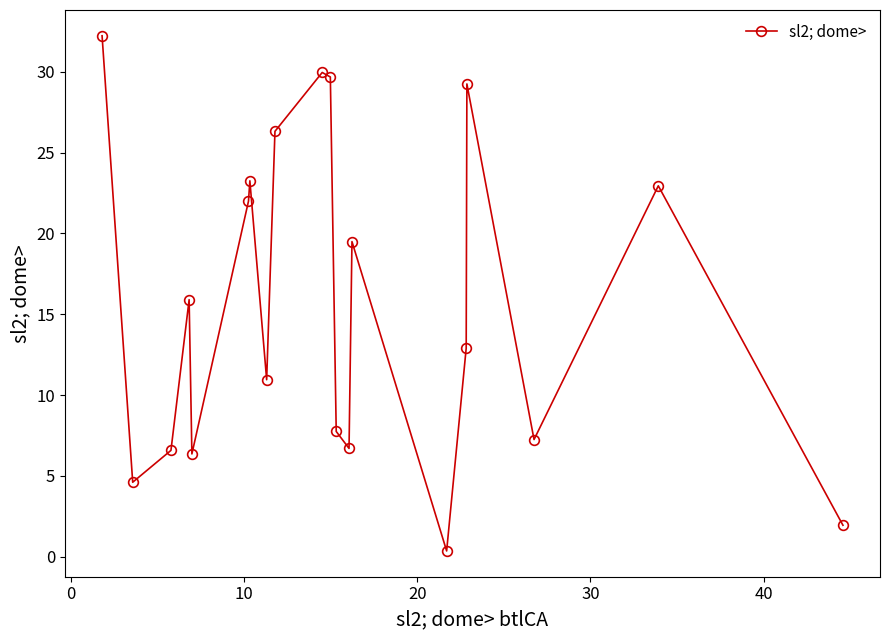

How many interior local peaks (higher than both neighbors) does the data have?

6